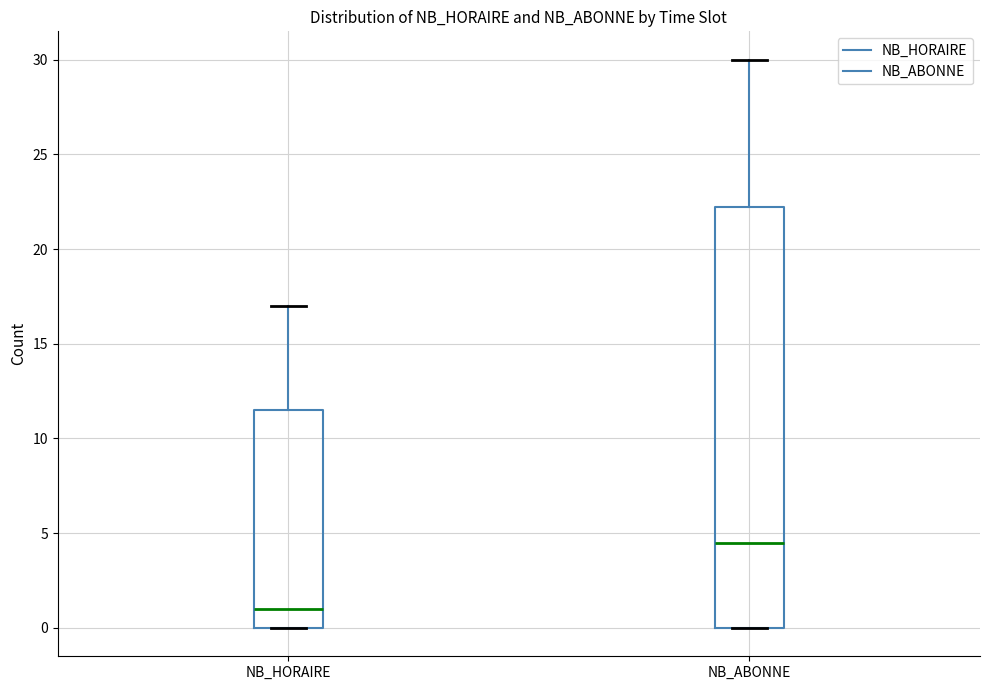

Which box is the tallest, from its lower edge to its upper edge?

NB_ABONNE